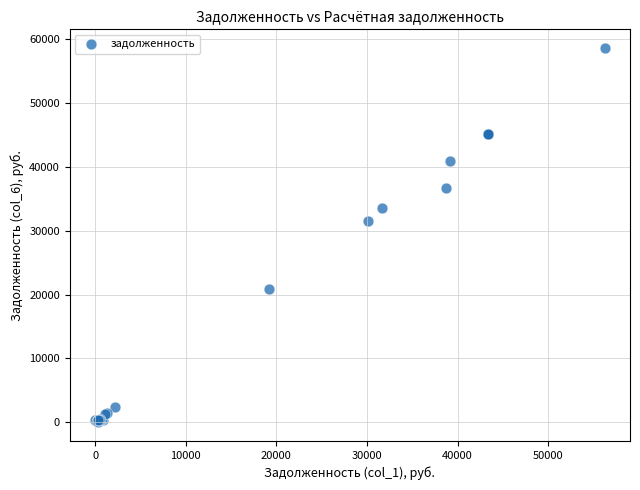

What Y value in the scatter plot is closest to 29283?

31578.7